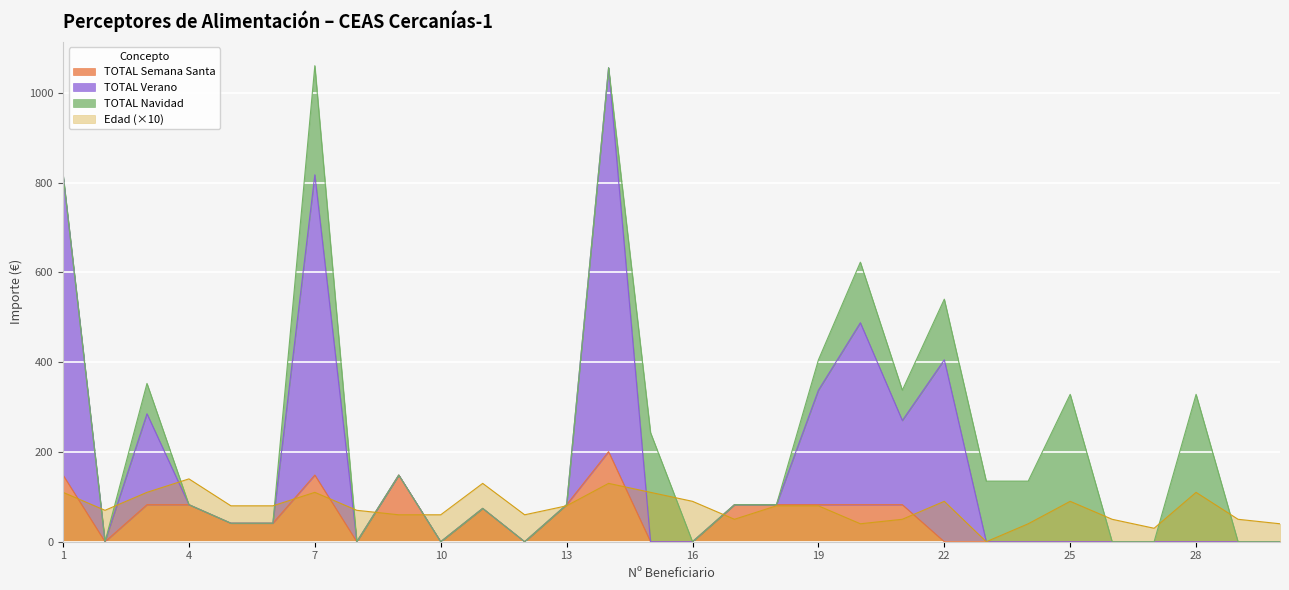

True or false: TOTAL Verano and Edad cross at least once.

True